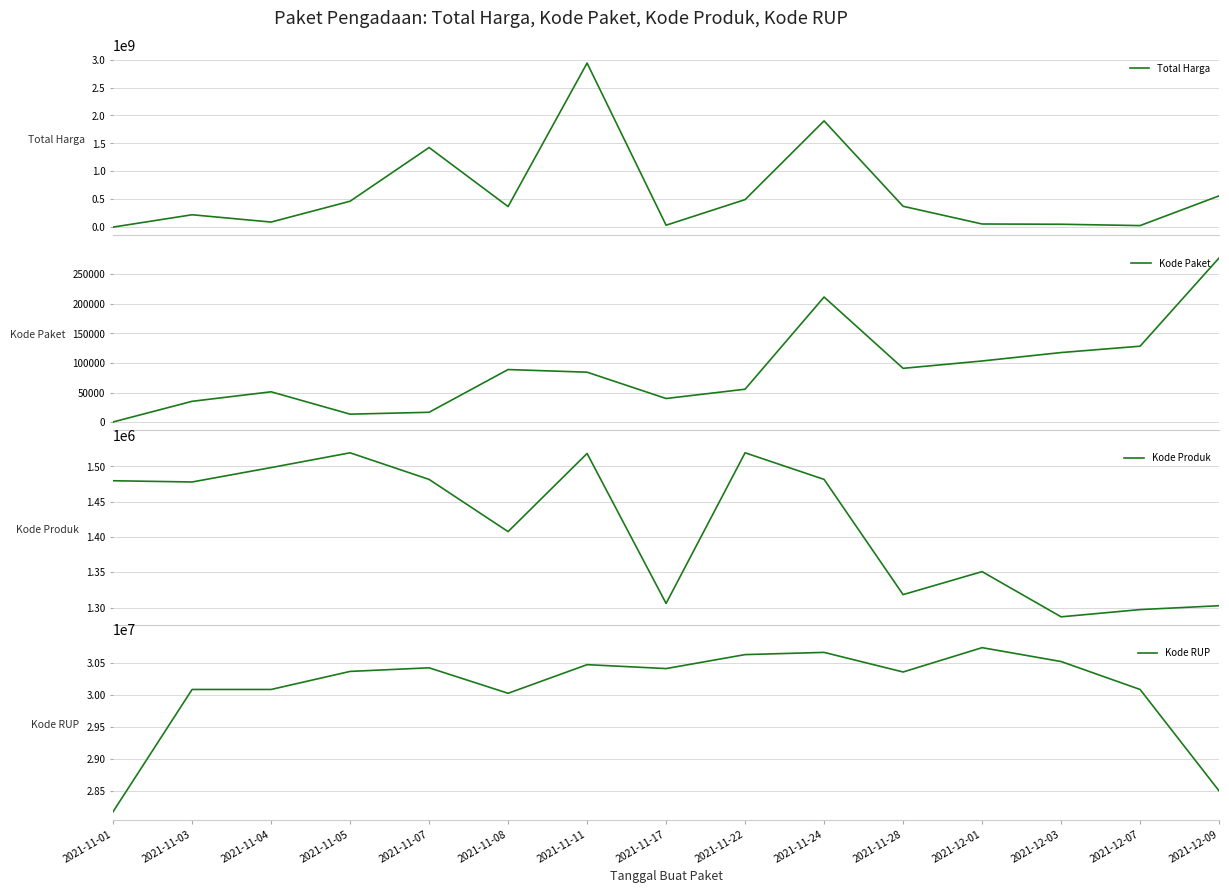

What value does the Kode RUP series have at 2021-11-24, to the nearest 50?

30670900